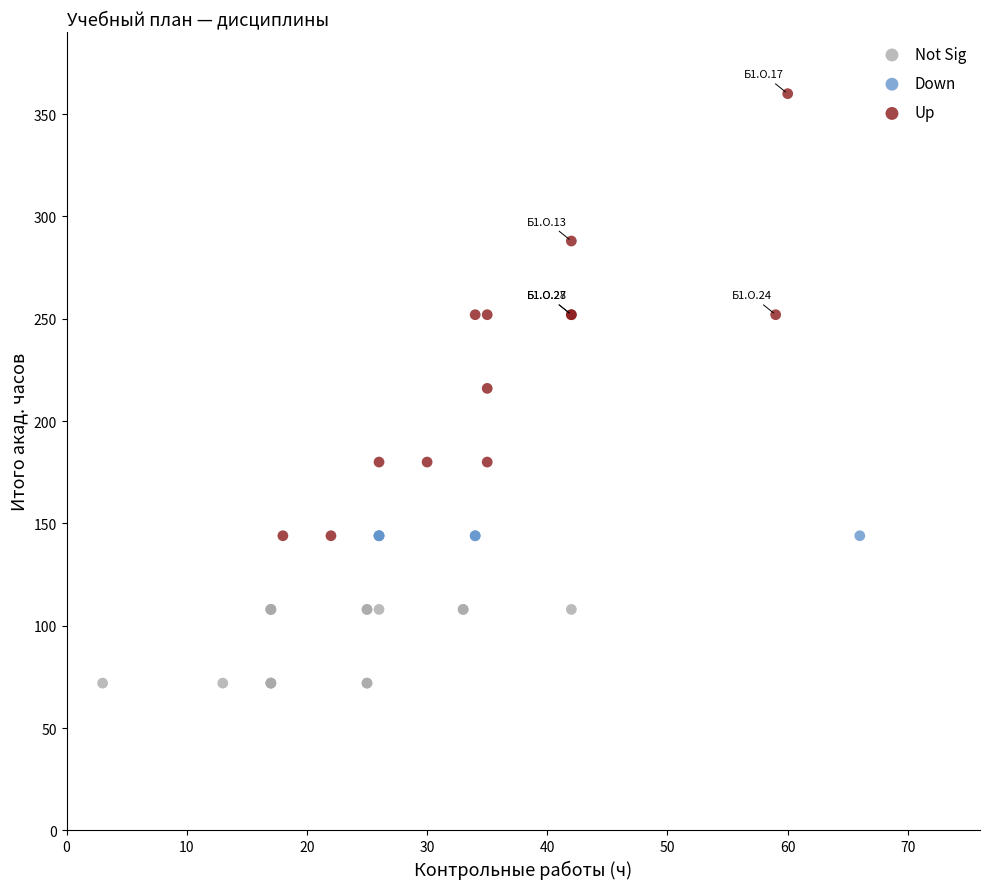

Which series reaches the minimum Y coordinate?

Not Sig